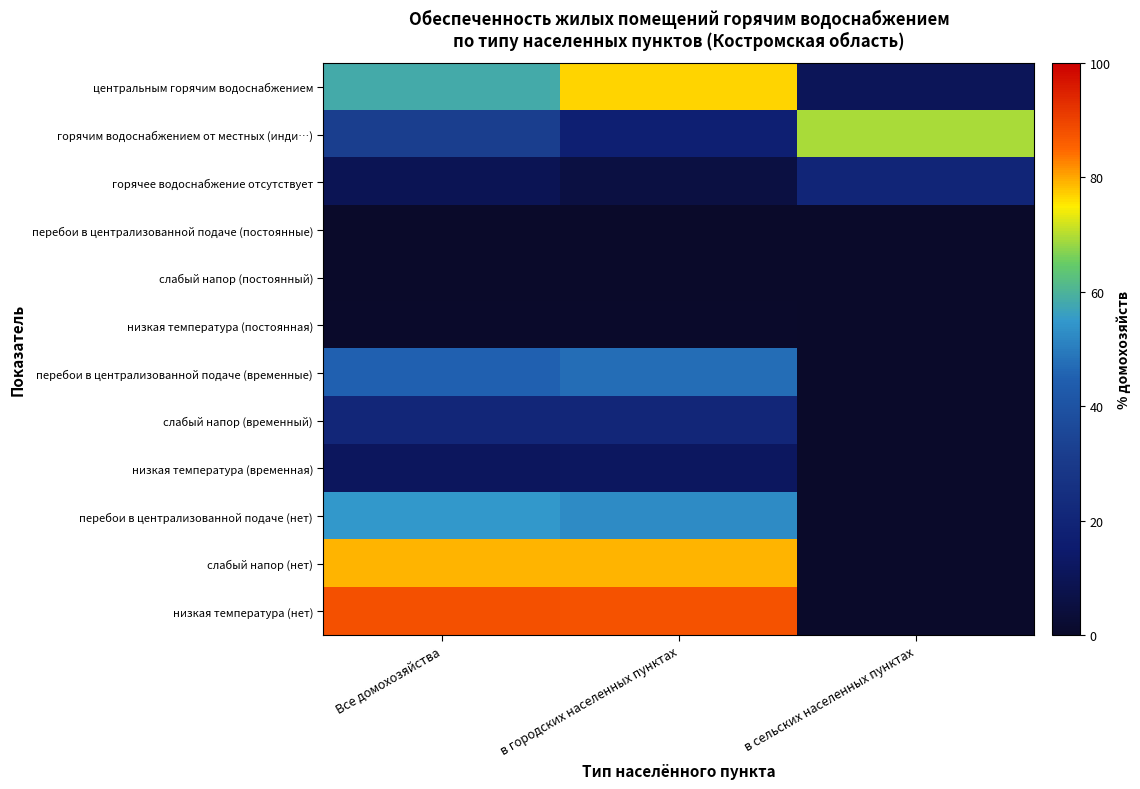

Which series changed the most between Все домохозяйства and в городских населенных пунктах?

центральным горячим водоснабжением